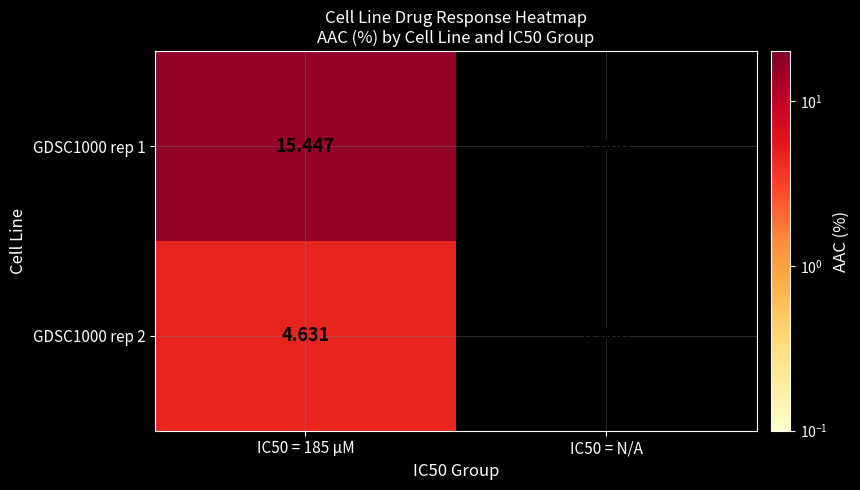

Is the value of GDSC1000 rep 1 at IC50 = 185 µM greater than the value of GDSC1000 rep 2 at IC50 = N/A?

Yes